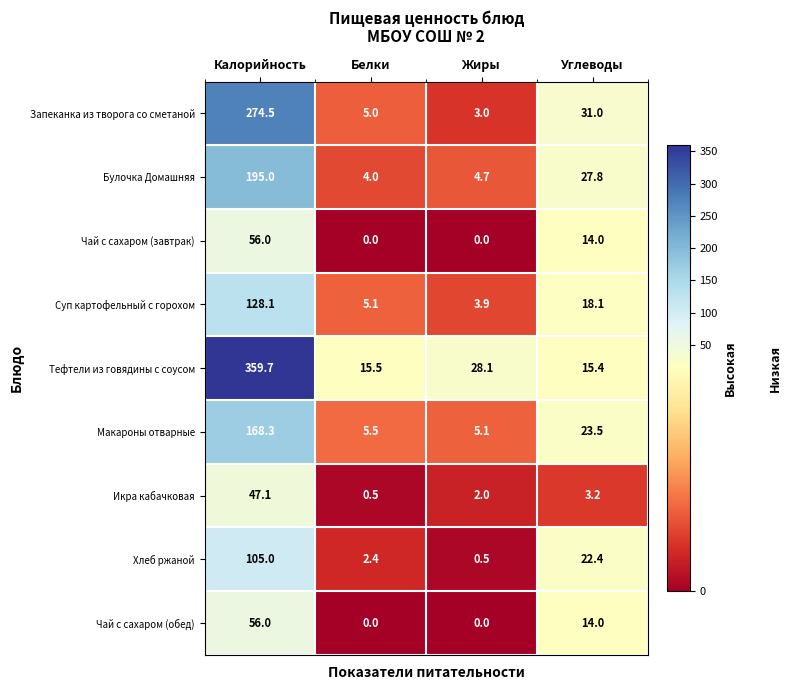

At which label does Тефтели из говядины с соусом reach its peak?

Калорийность